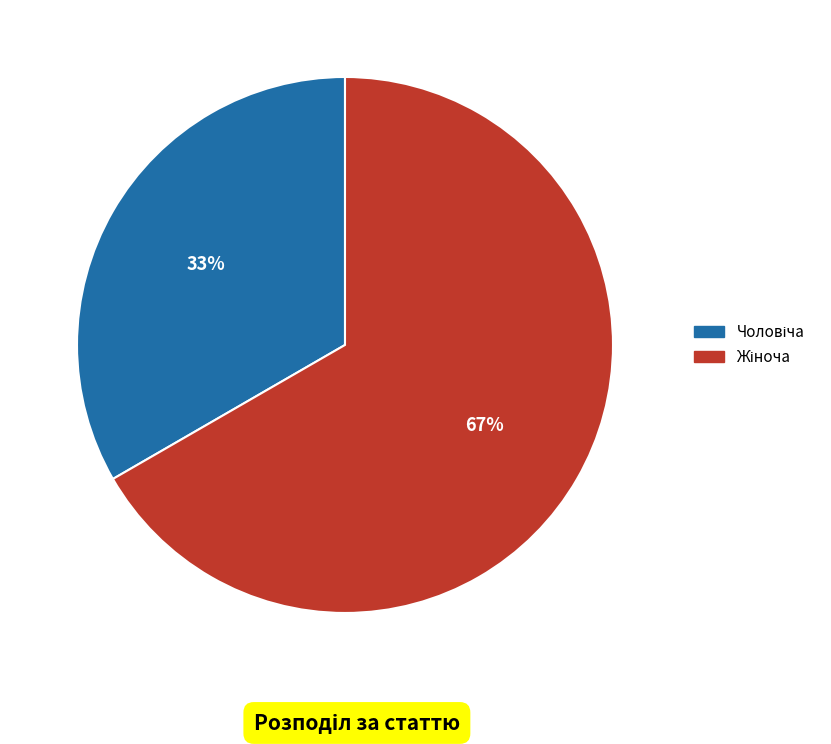

Is there any slice that represents more than half of the pie?

Yes